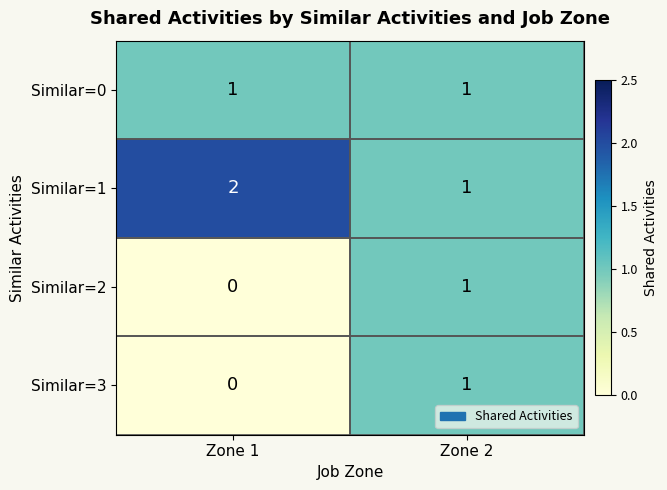

What is the difference between the highest and lowest values at Zone 1?

2